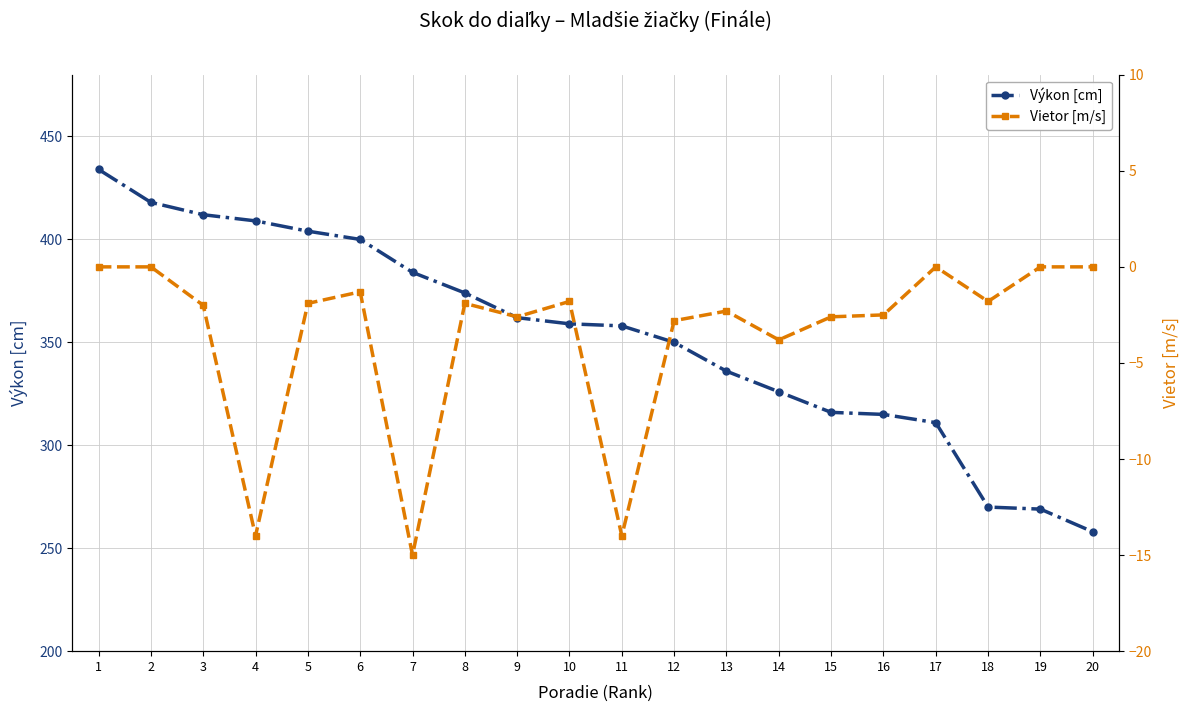

How many data points in Vietor [m/s] are above -1?

5